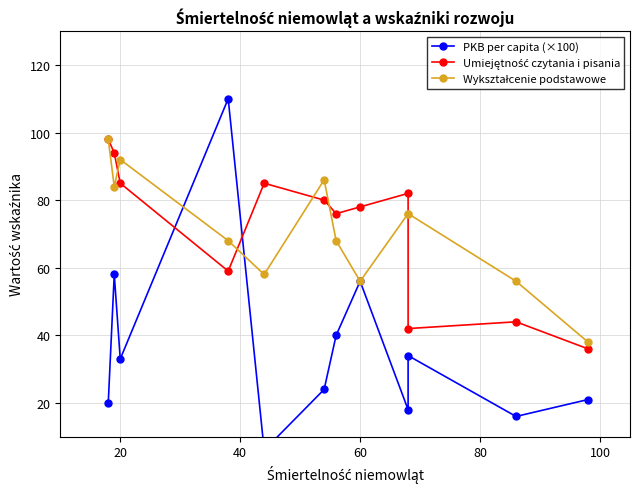

What is the label of the 5th point from the left?

80